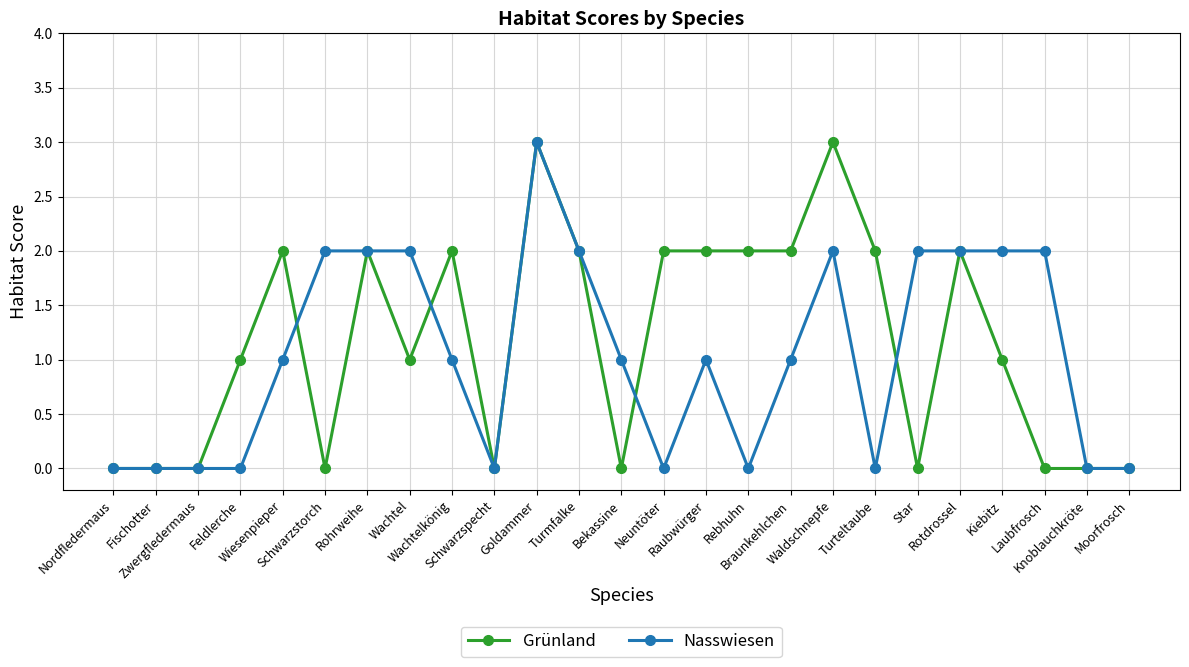

True or false: Grünland has more than 0 points higher than both neighbors.

True